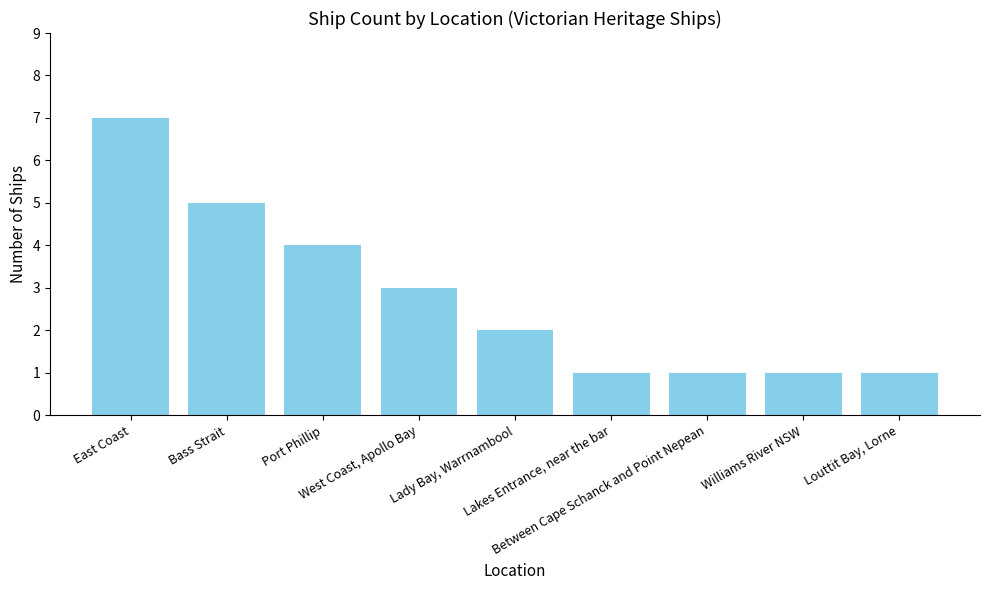

Count the values in the range 1 to 4.

7